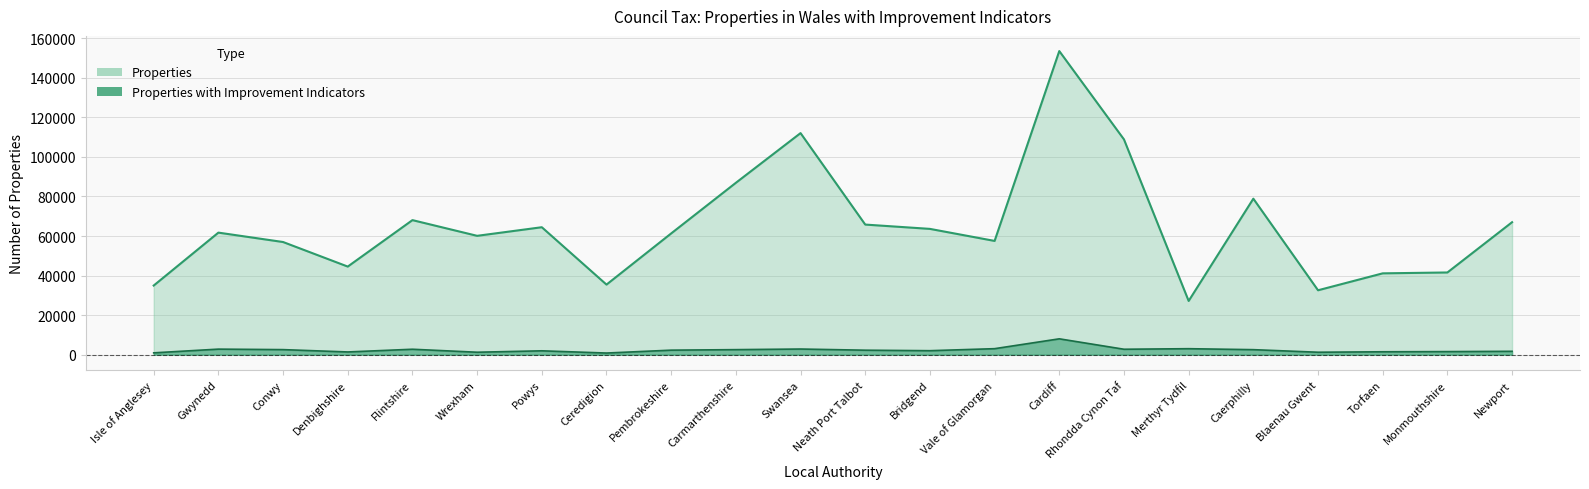

True or false: Properties and Properties with Improvement Indicators cross at least once.

False